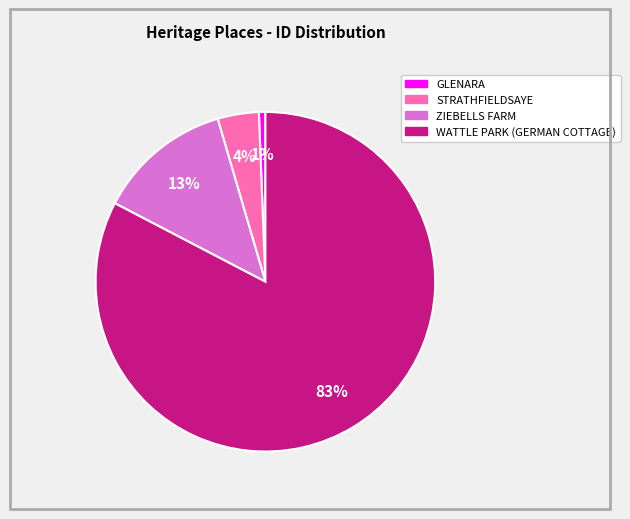

Count the number of slices in the pie.

4